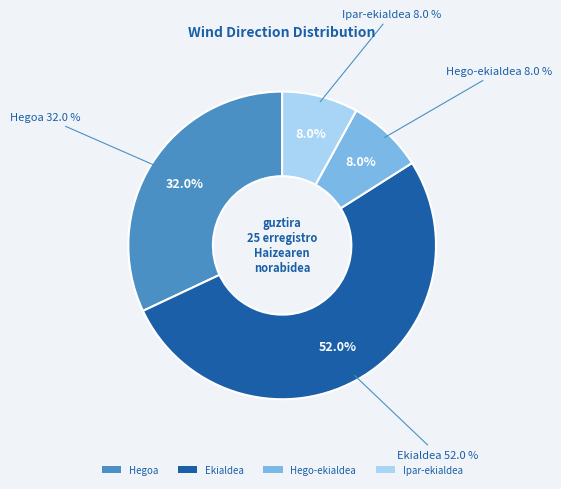

Rank the categories by value from lowest to highest.

Hego-ekialdea, Ipar-ekialdea, Hegoa, Ekialdea